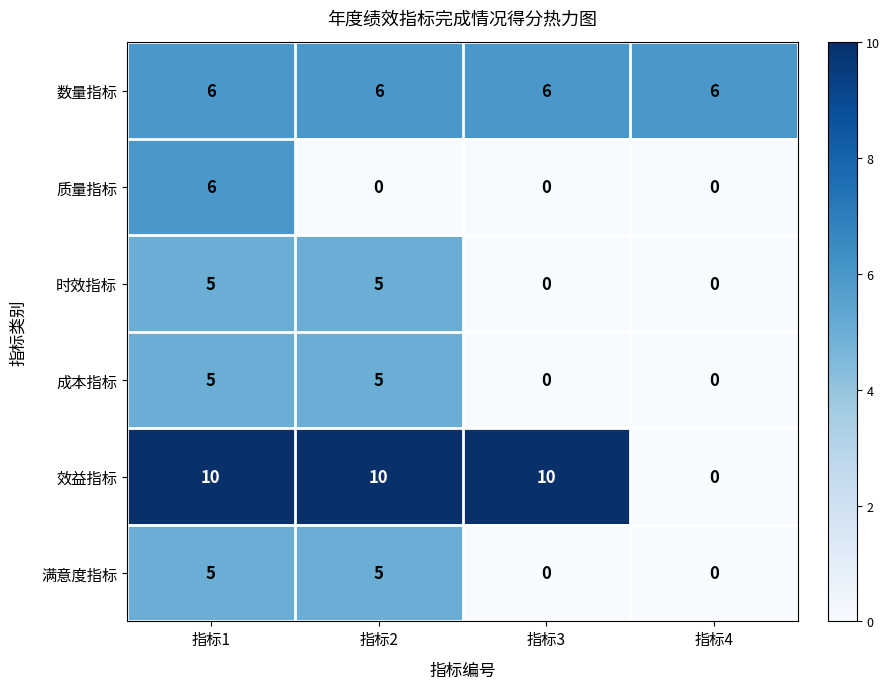

What is the sum of the 成本指标 values at 指标1 and 指标3?

5